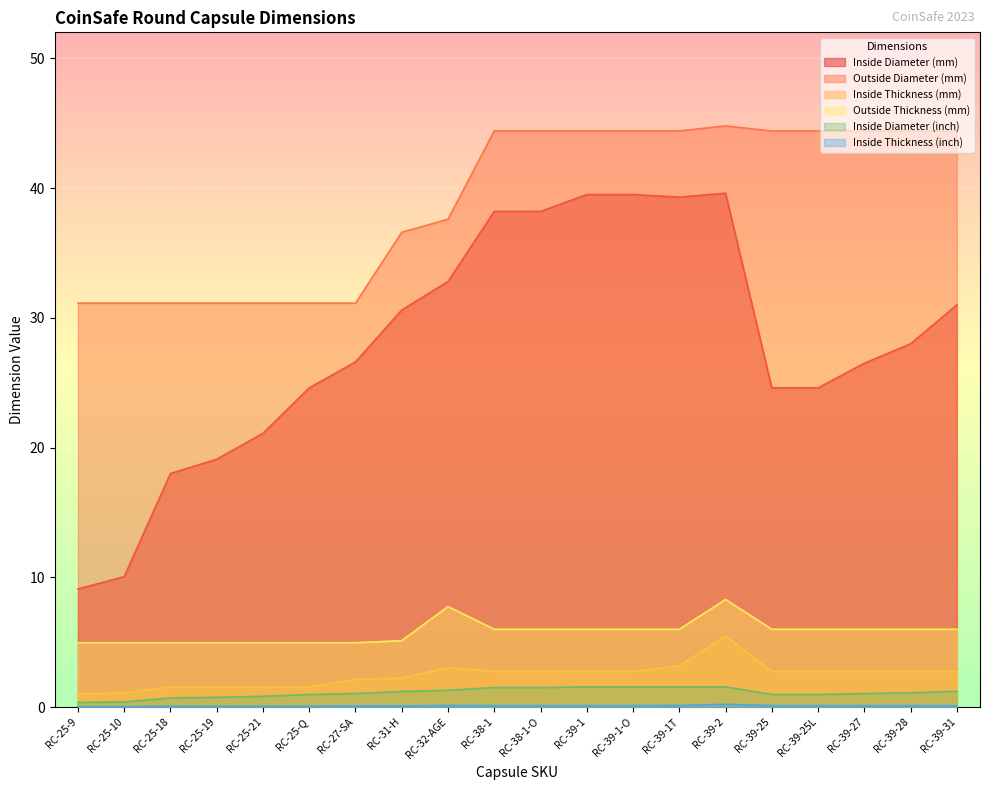

How many interior local peaks does the Inside Thickness (mm) series have?

2